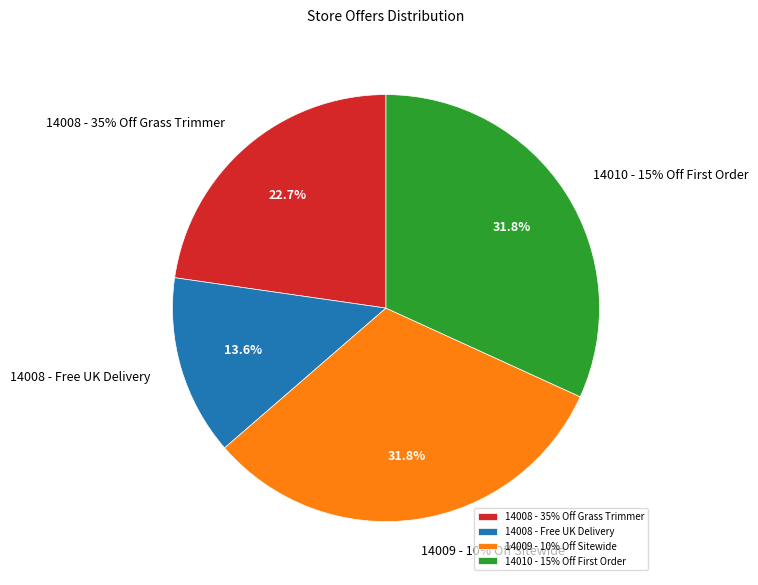

To the nearest percent, what percentage of the pie is 14008 - Free UK Delivery?

14%